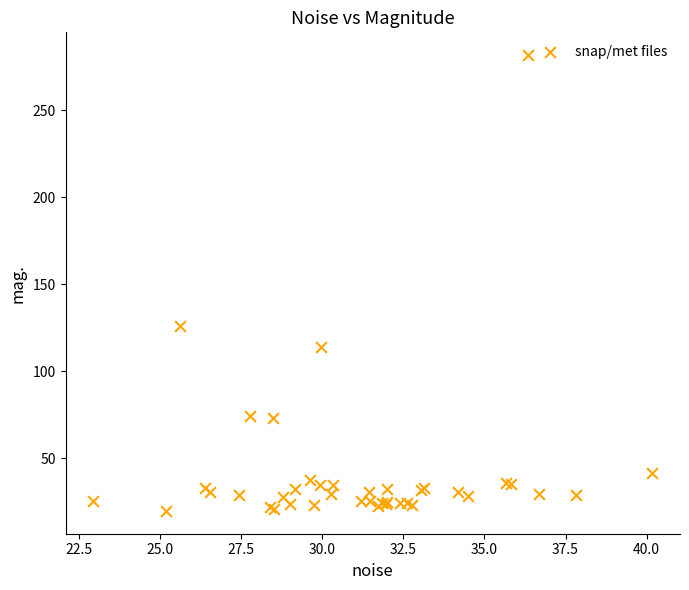

What Y value in the scatter plot is closest to 150?

126.2